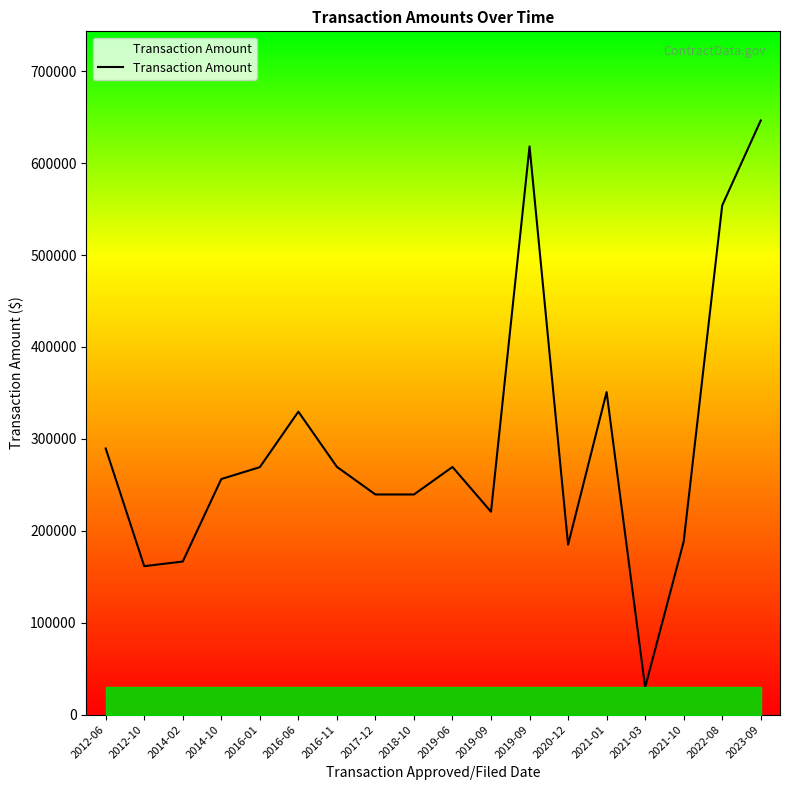

How many lines are shown in the chart?

1